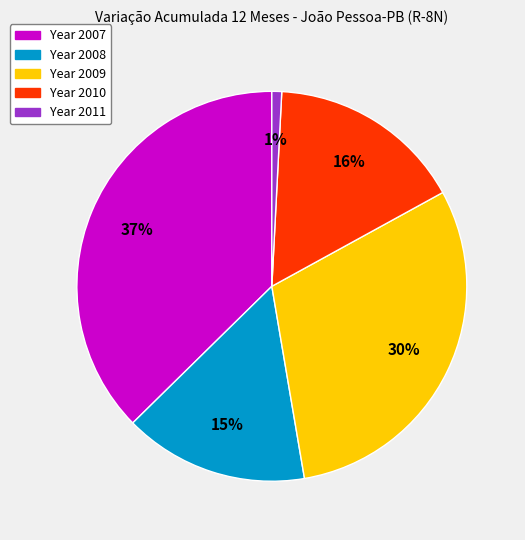

Does any single category account for the majority?

No